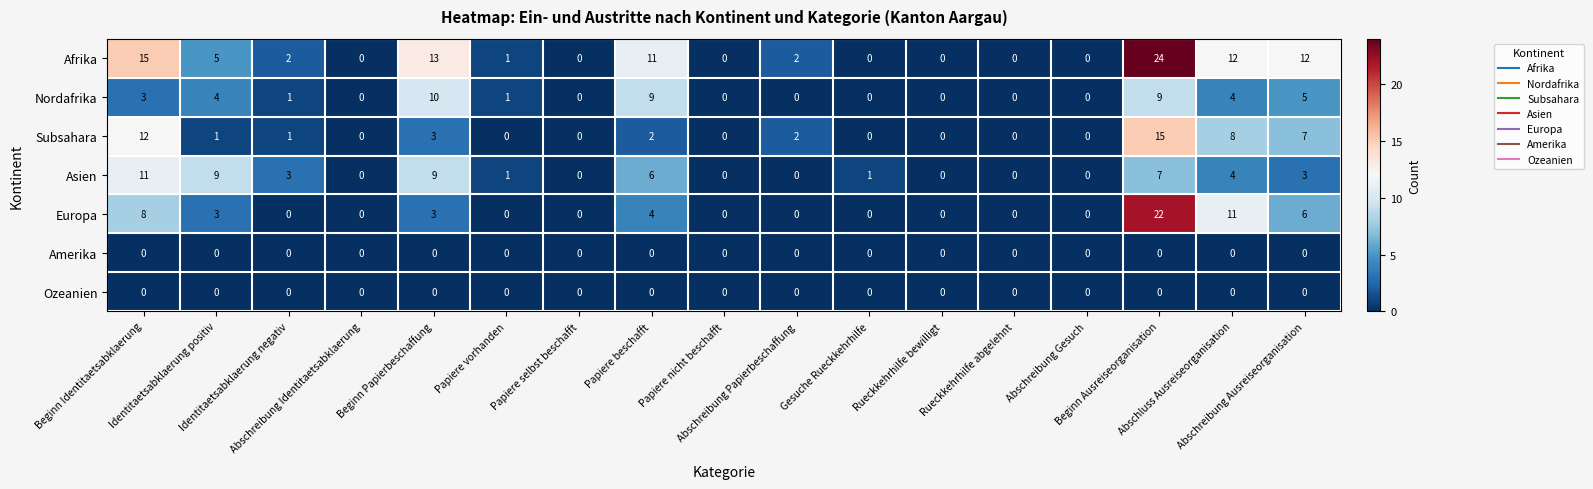

What is the difference between the second highest and second lowest values in the Nordafrika series?

9